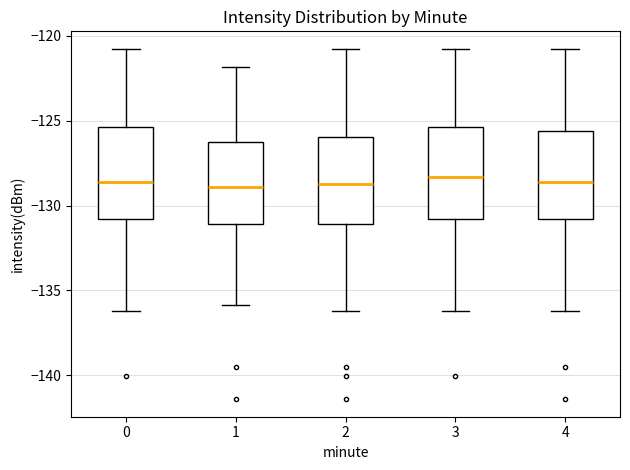

Reading left to right, read every box against the y-axis: the position of its median line, the range the box covers, and the ends of its whiskers. The values are not printed on the chart, so give them approximately, as read against the axis.

0: median -128.5, box -131.0 to -125.5, whiskers -136.0 to -121.0
1: median -129.0, box -131.0 to -126.0, whiskers -136.0 to -122.0
2: median -128.5, box -131.0 to -126.0, whiskers -136.0 to -121.0
3: median -128.5, box -131.0 to -125.5, whiskers -136.0 to -121.0
4: median -128.5, box -131.0 to -125.5, whiskers -136.0 to -121.0